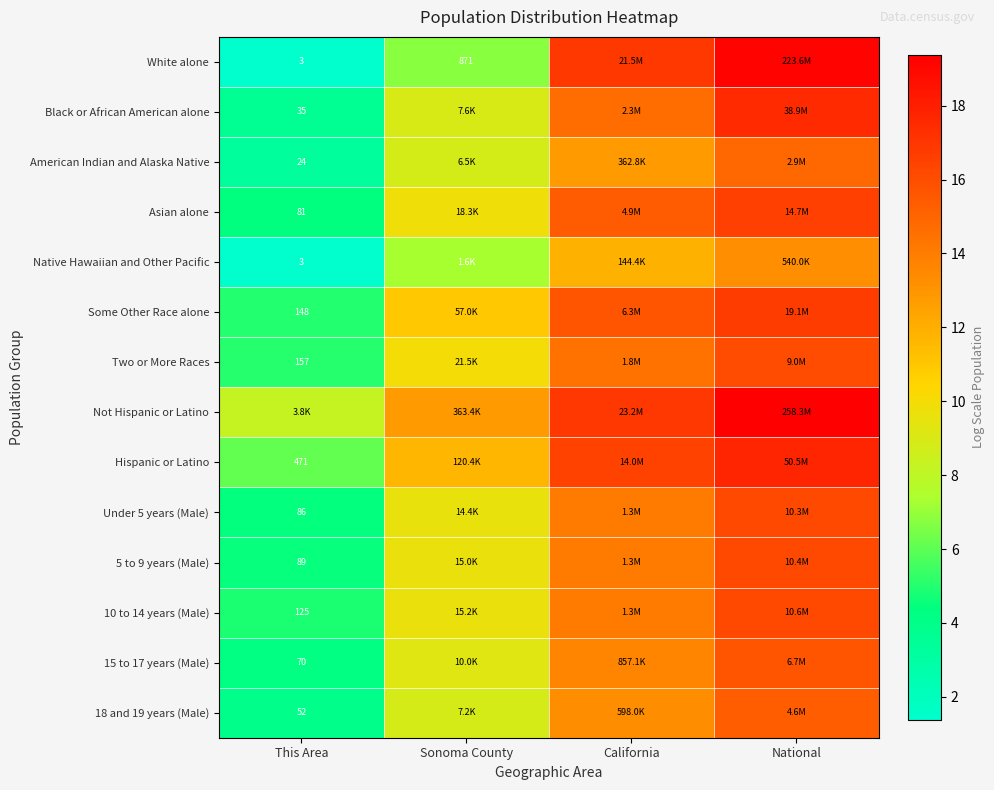

What is the average value of the 10 to 14 years (Male) series?

11.2